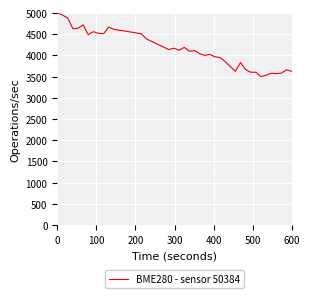

What is the difference between the maximum and minimum values?

1500.0